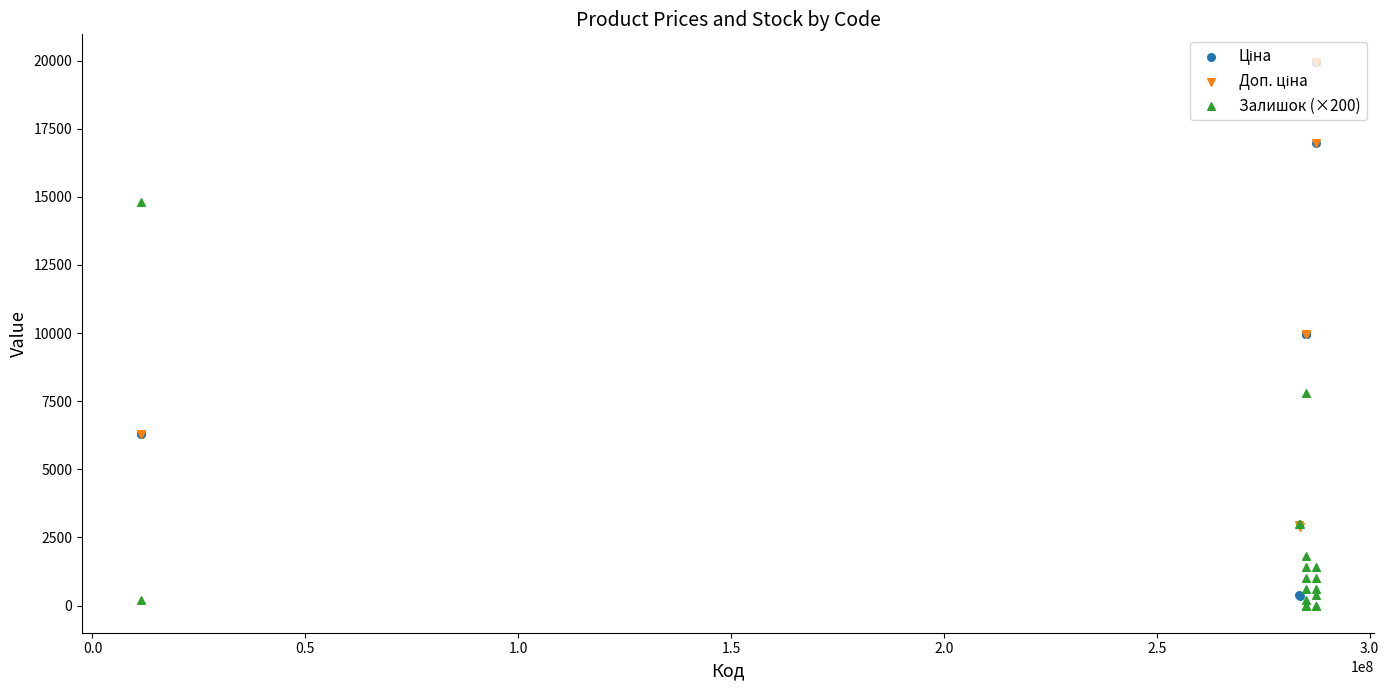

Which series has the widest spread of Y values?

Ціна